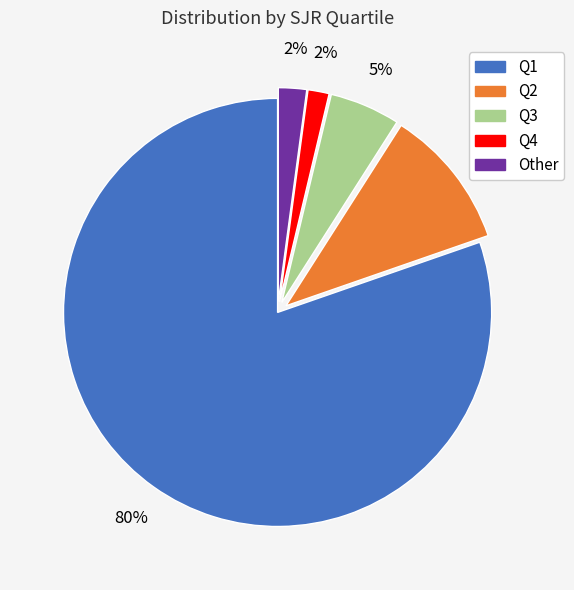

Is the sum of Other and Q3 greater than half?

No